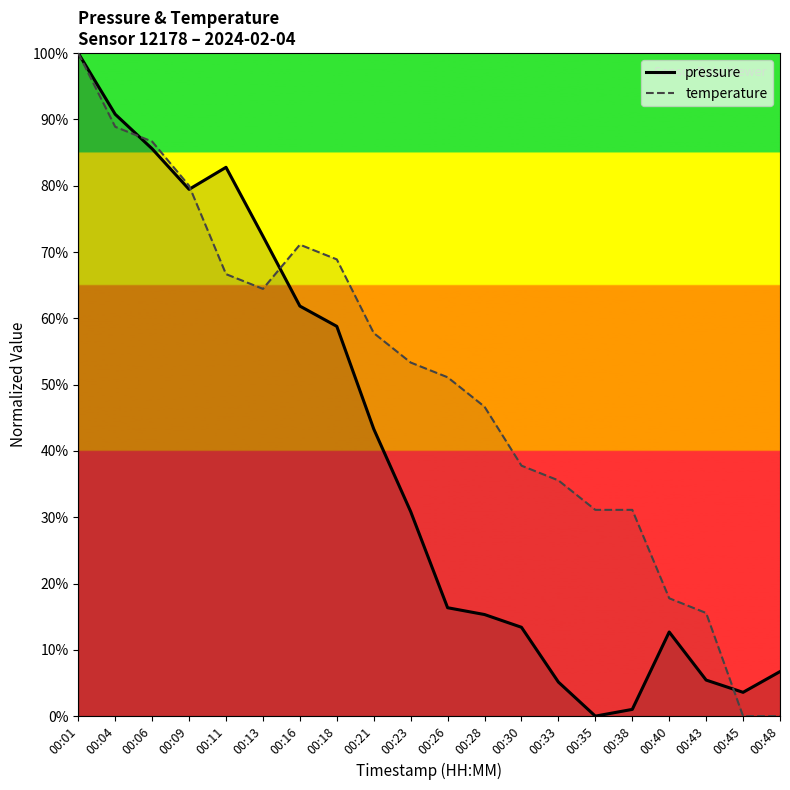

List the series in order of their overall mean, lowest first.

pressure, temperature